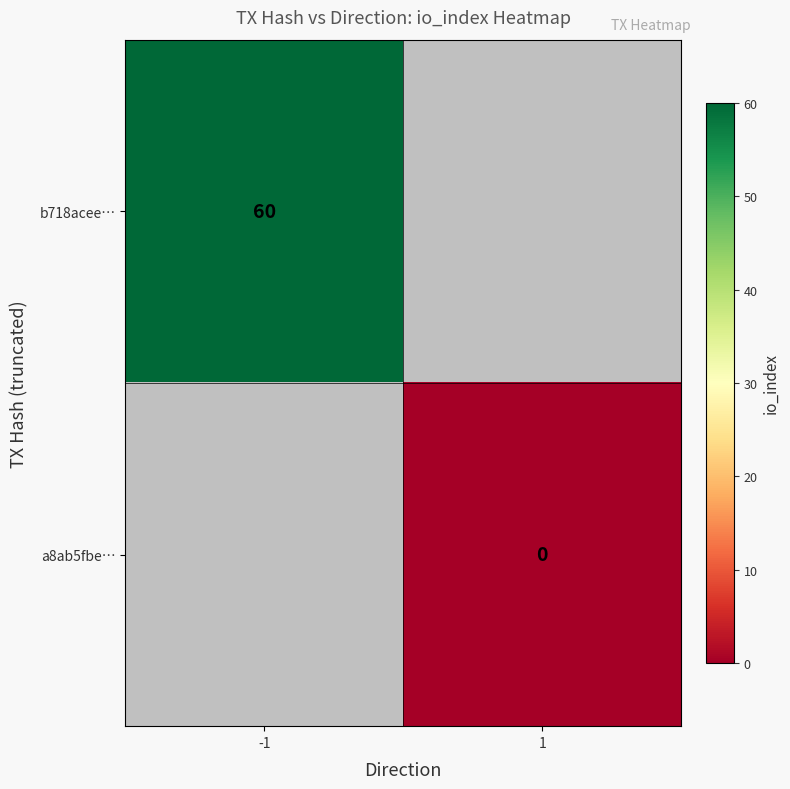

The value of b718acee… at -1 is 60. True or false?

True